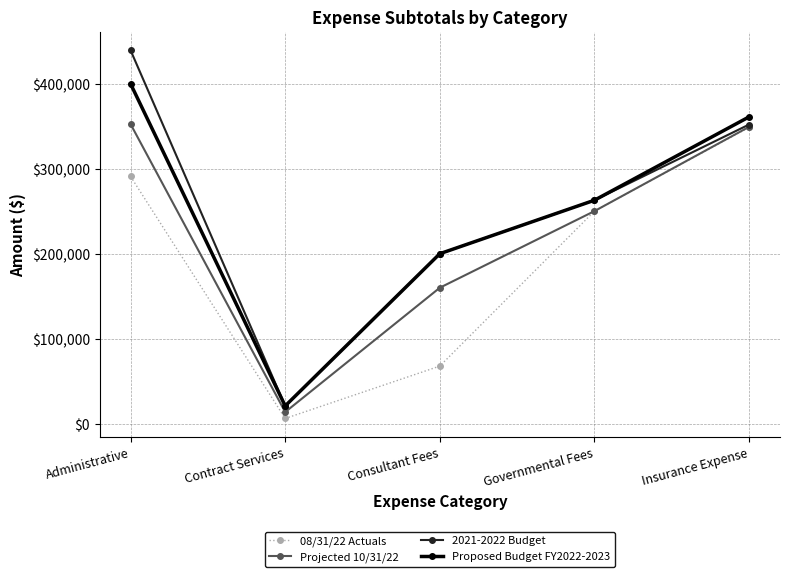

Count the 2021-2022 Budget values in the range 200000 to 351900.

3